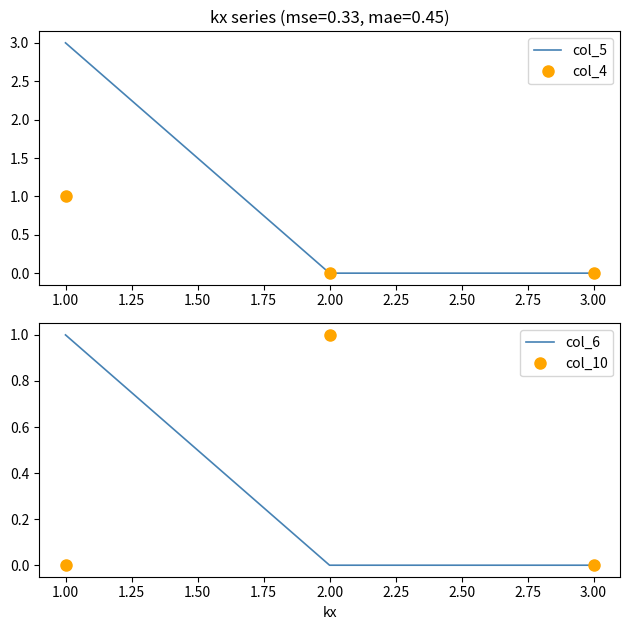

Is it true that col_10 equals 1 at 1.00?

False